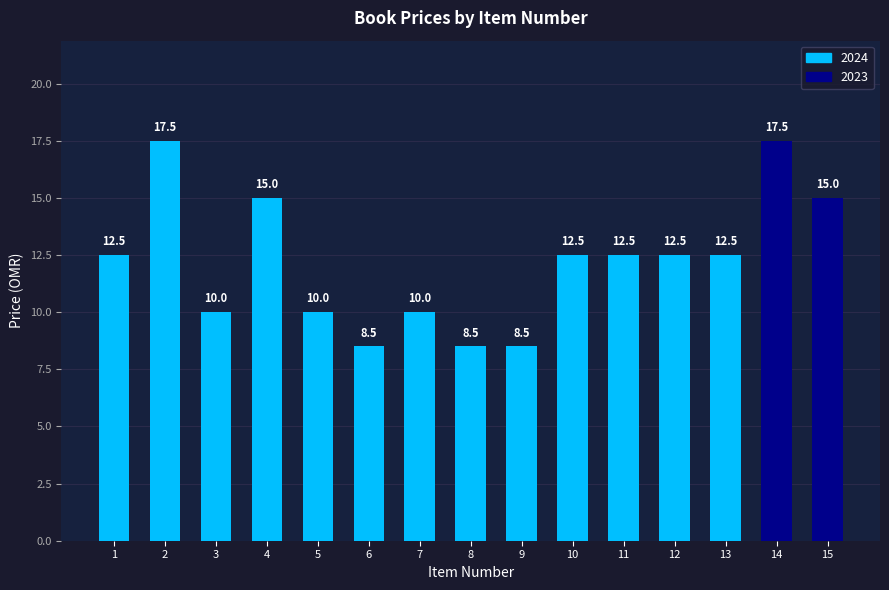

What is the difference between the second highest and second lowest values?

9.0